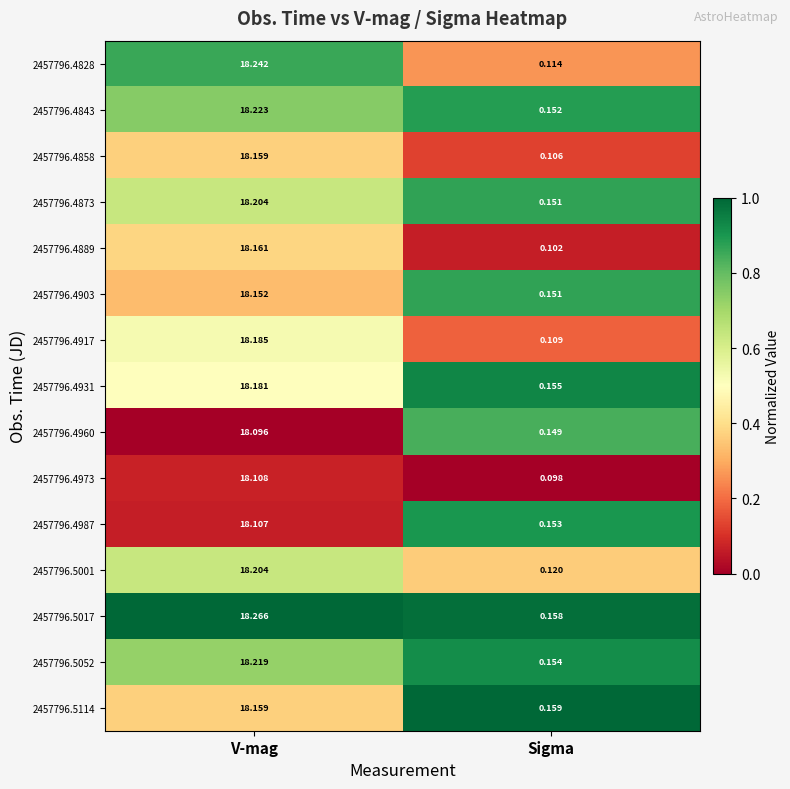

Which category has the lowest value in the 2457796.4889 series?

Sigma